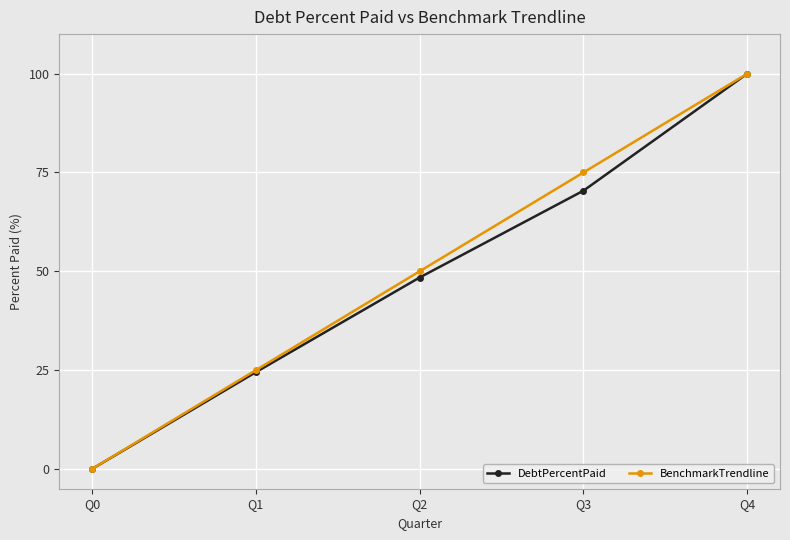

Is it true that DebtPercentPaid equals 43.0 at Q4?

False